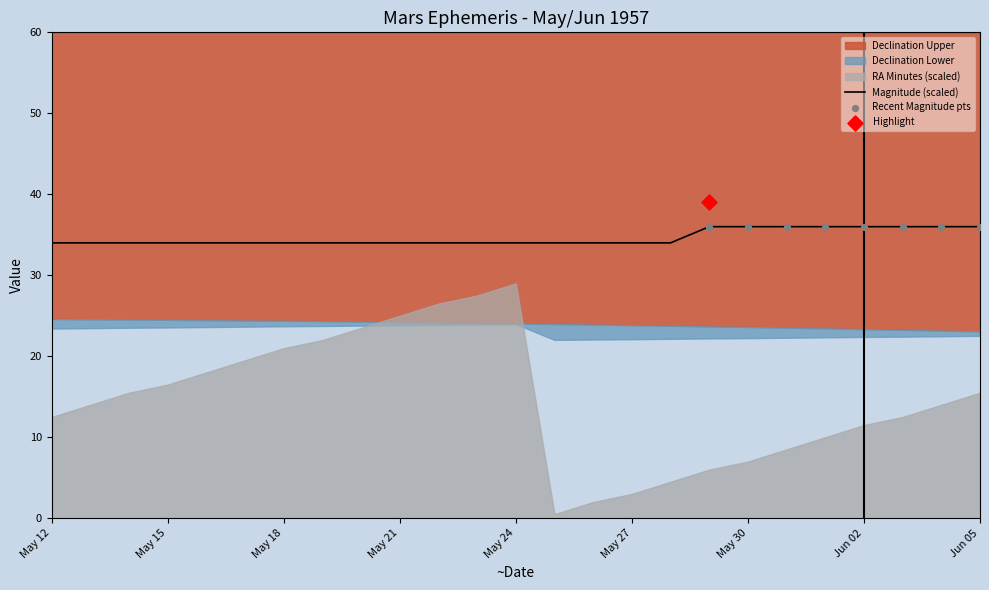

The Magnitude (scaled) series shows 34 at May 21. True or false?

True